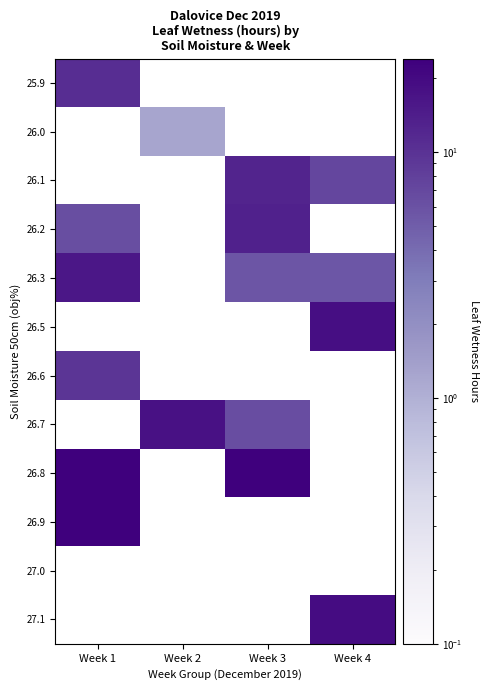

The value of 26.2 at Week 3 is 13.4. True or false?

True